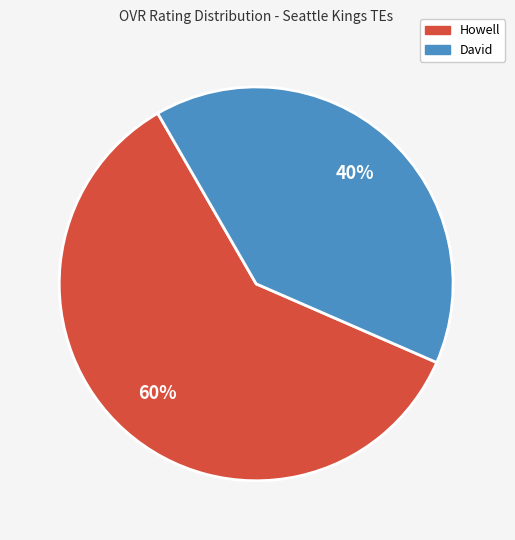

Is the sum of David and Howell greater than half?

Yes